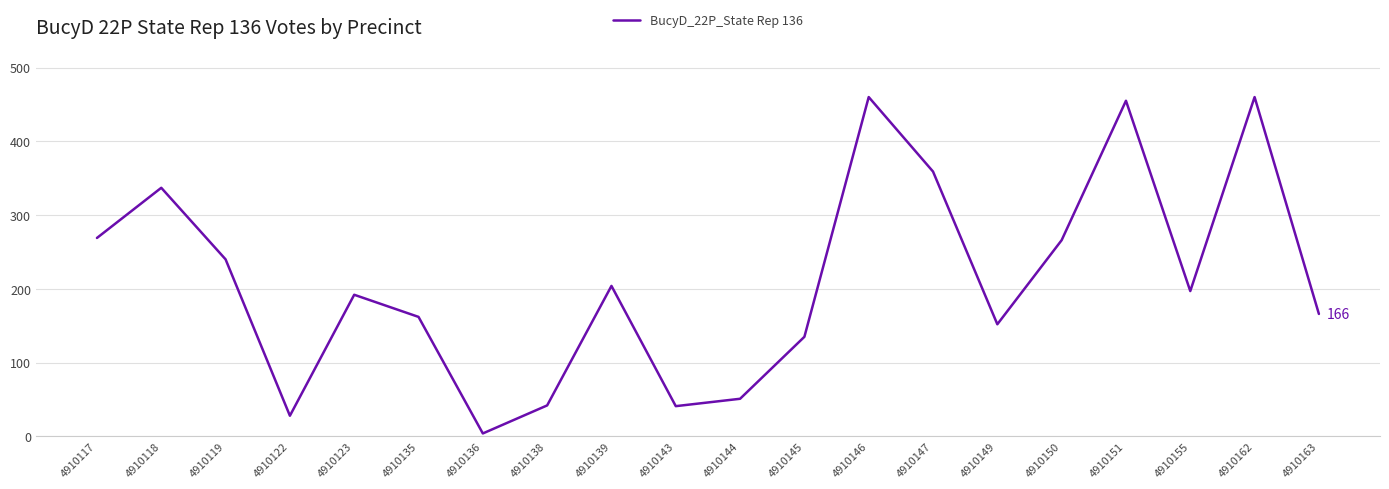

At which category does the data reach its first local peak?

4910118